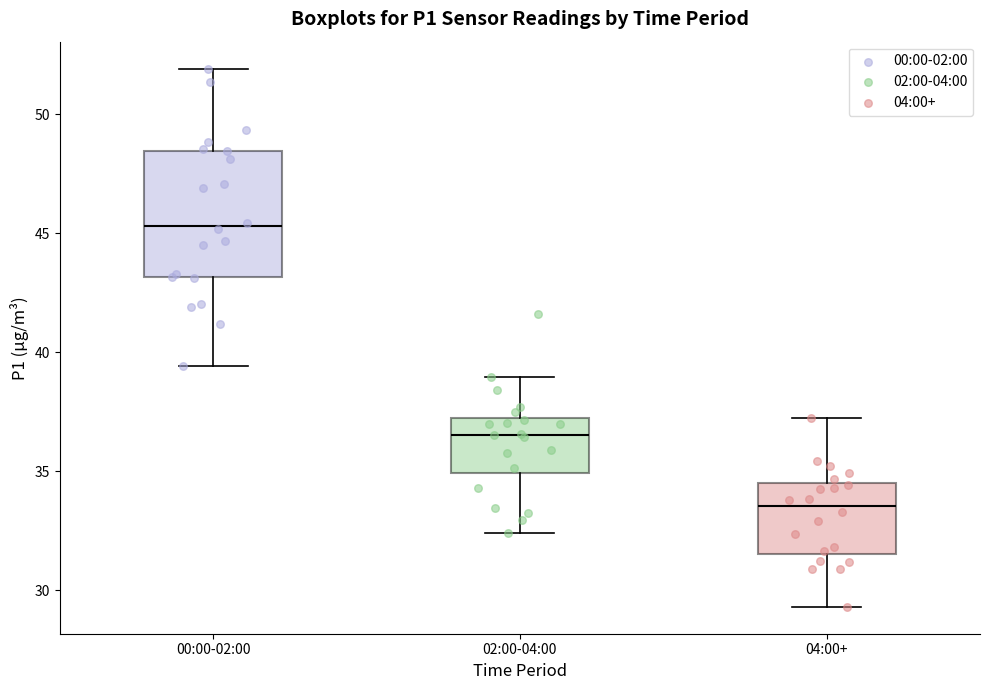

Reading left to right, transcribe this box plot: for each box, give where its median line is, the range the box spans, and where its two whiskers end, as read against the y-axis. The values are not printed on the chart, so give them approximately, as read against the axis.

00:00-02:00: median 45.5, box 43.0 to 48.5, whiskers 39.5 to 52.0
02:00-04:00: median 36.5, box 35.0 to 37.0, whiskers 32.5 to 39.0
04:00+: median 33.5, box 31.5 to 34.5, whiskers 29.5 to 37.5